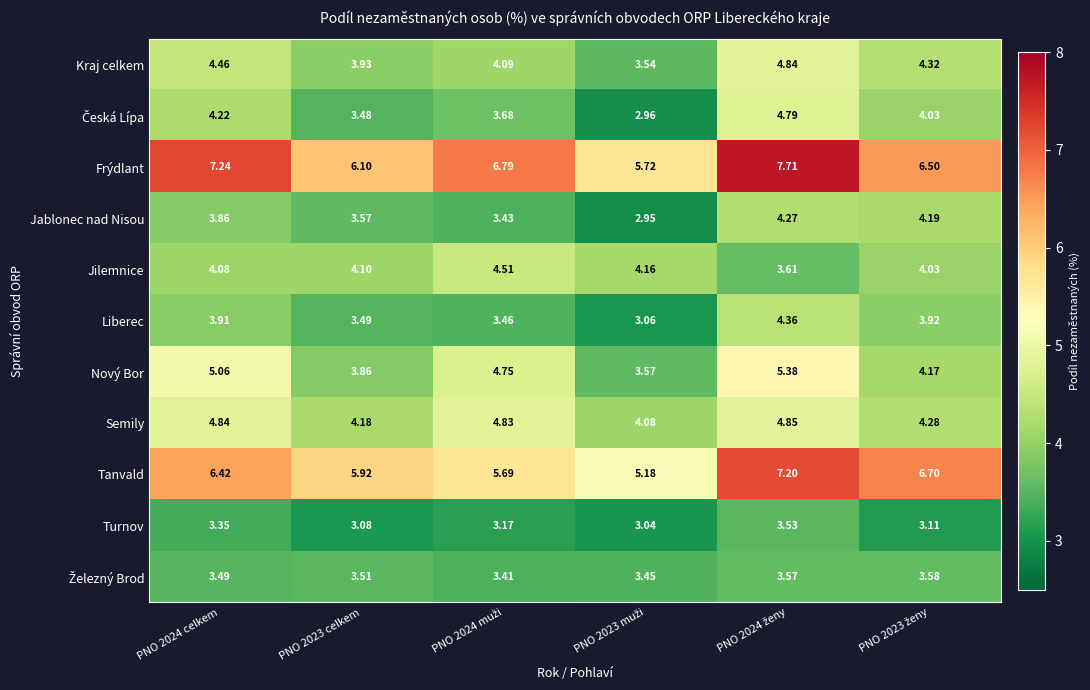

Which series has the largest total across all categories?

Frýdlant